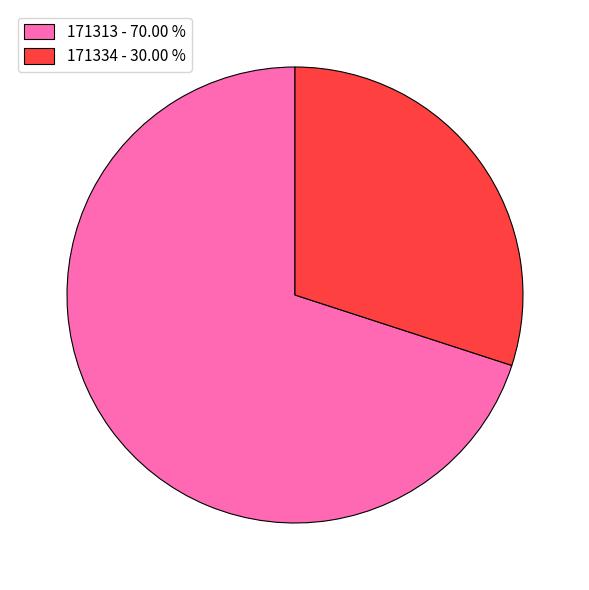

Do 171334 - 30.00 % and 171313 - 70.00 % together represent more than half of the pie?

Yes